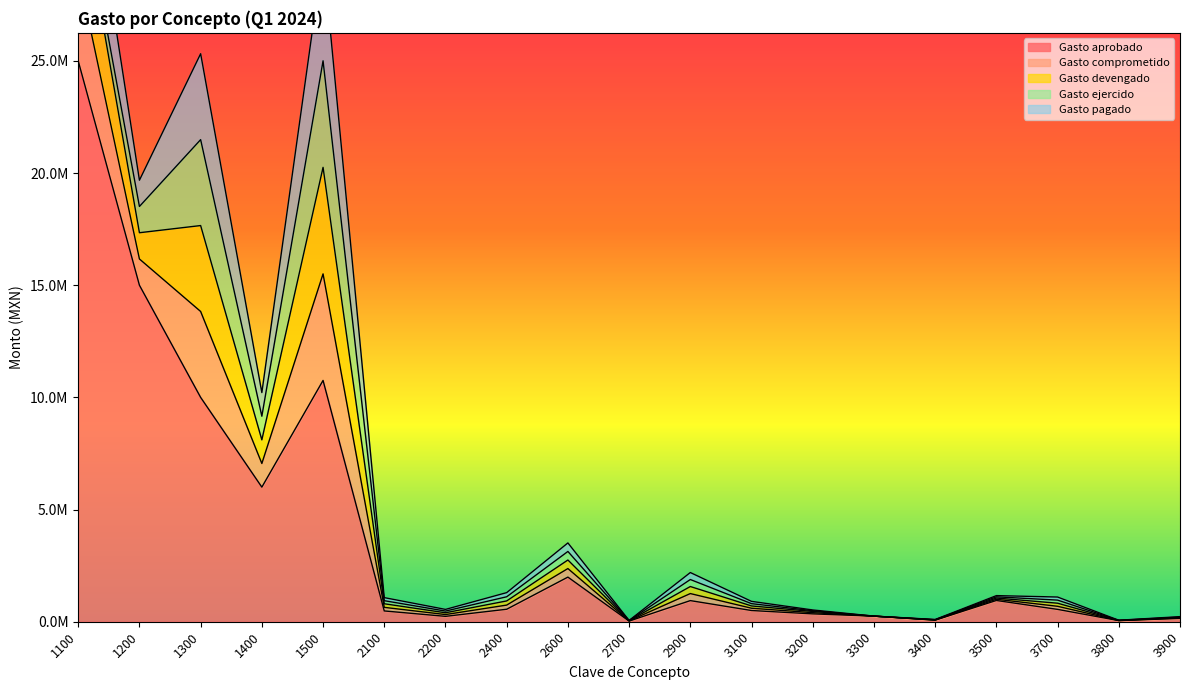

What is the difference between the second highest and minimum values in the Gasto pagado series?

3977613